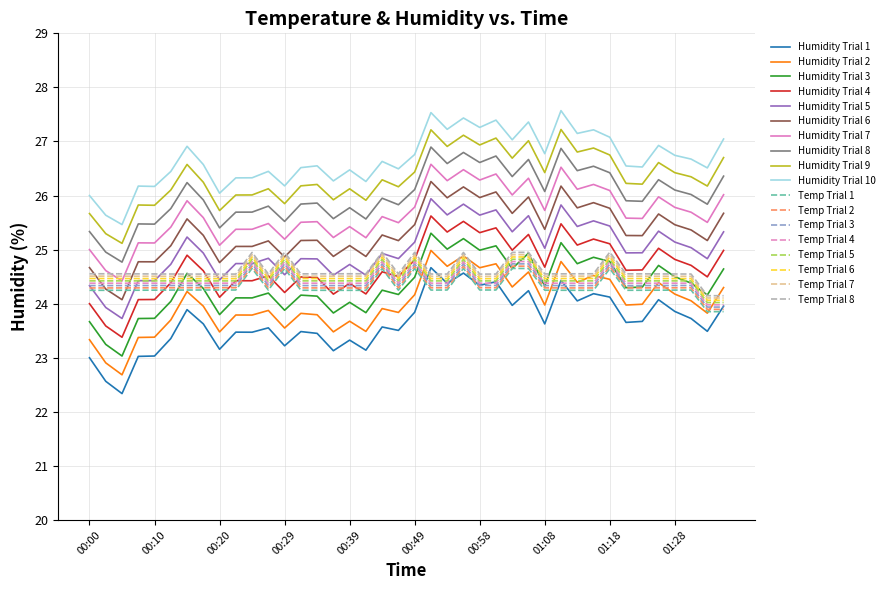

What is the highest value of the Humidity Trial 6 series?

26.3